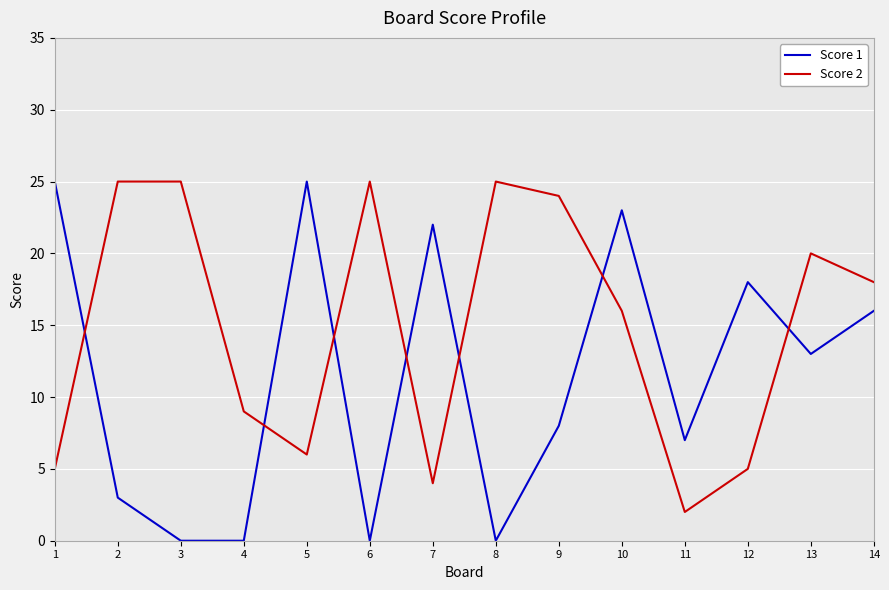

After their last crossing, which series has the higher values: Score 1 or Score 2?

Score 2